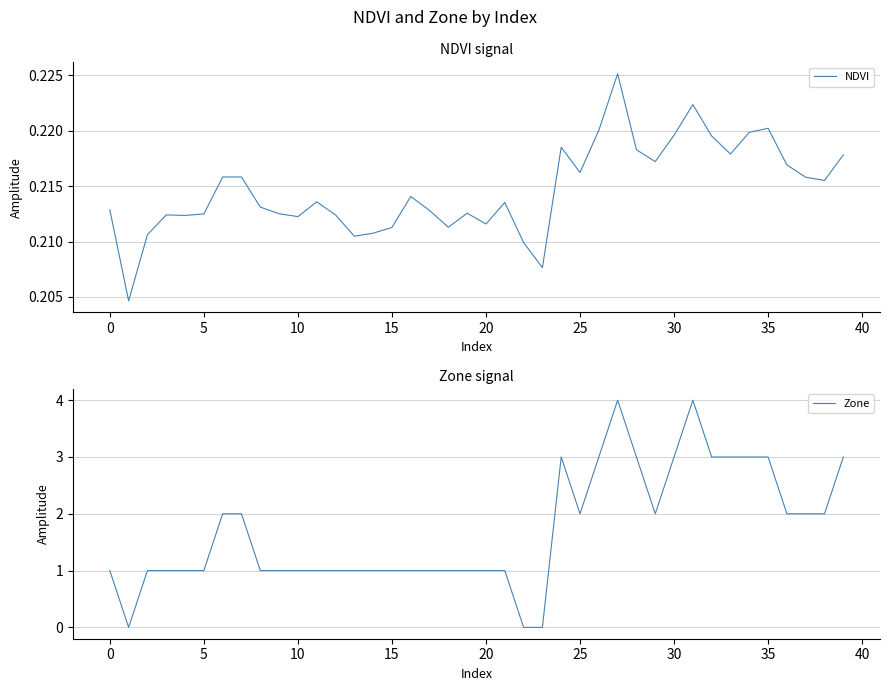

How many values in the Zone series are below 1?

3